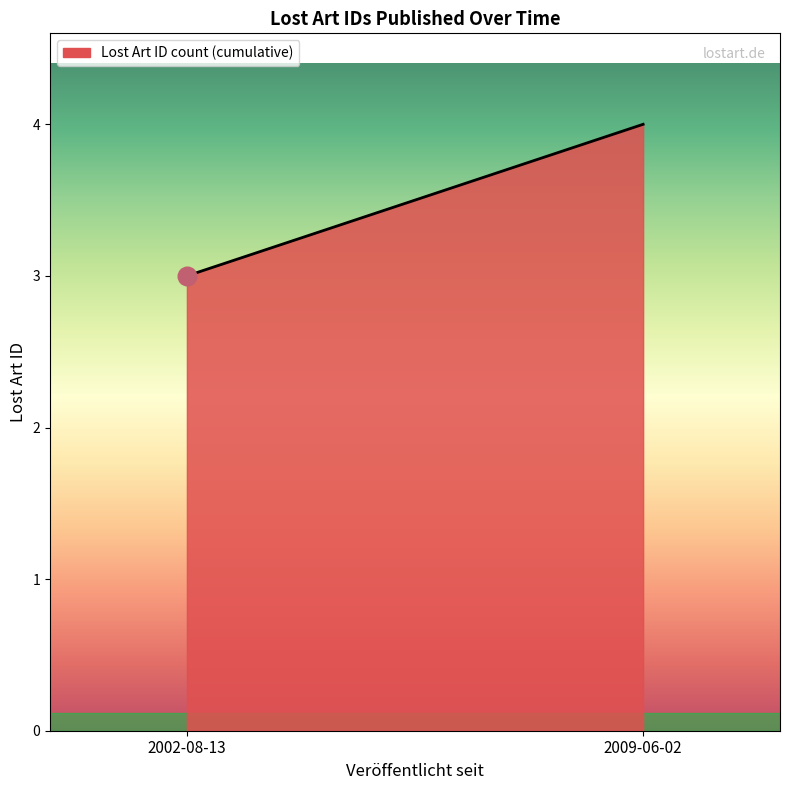

Which has a higher value, 2009-06-02 or 2002-08-13?

2009-06-02